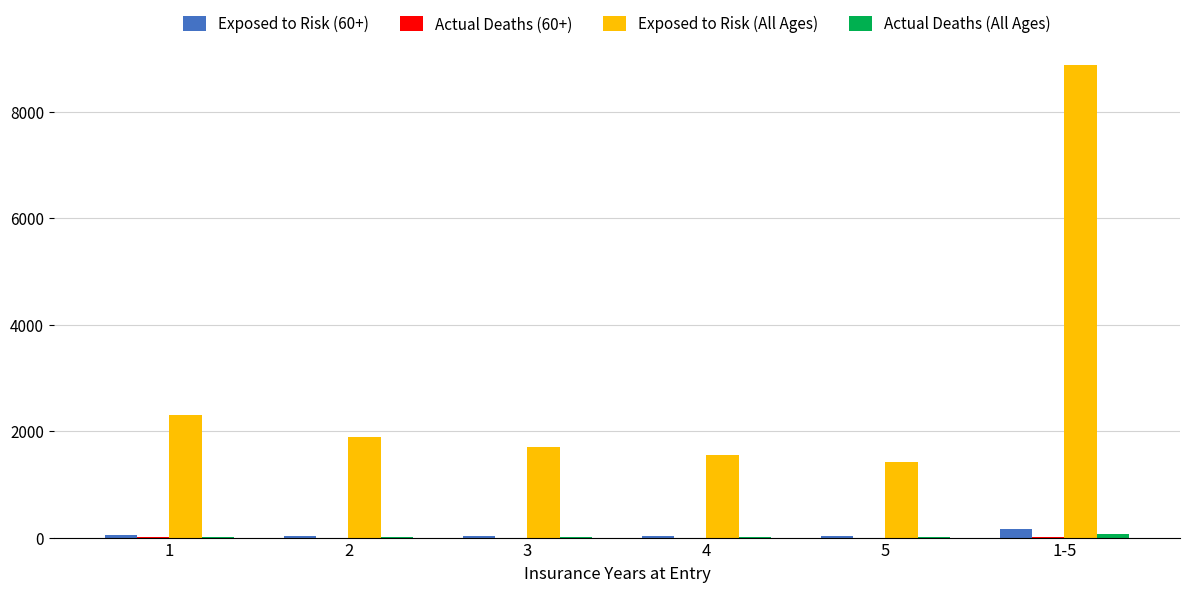

How many categories are shown in the chart?

6